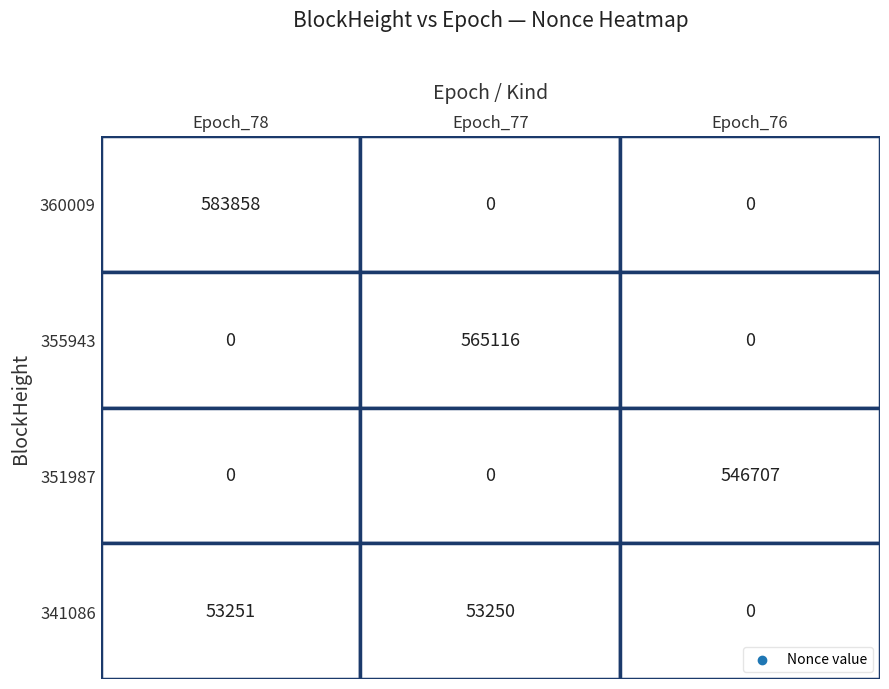

What is the difference between the maximum and minimum values in the 355943 series?

565116